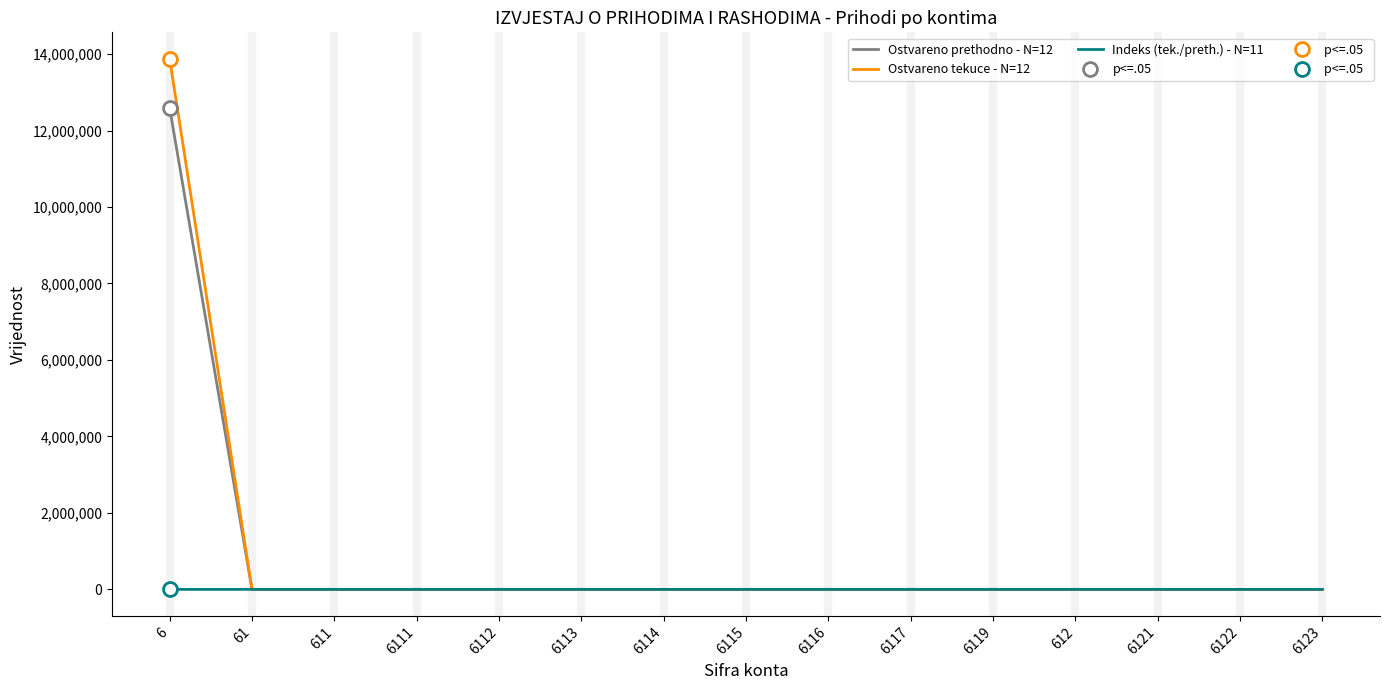

What position from the right is 6117?

6